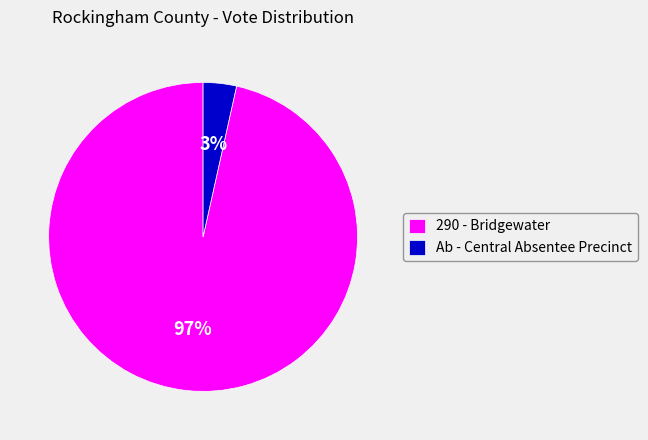

To the nearest percent, what percentage of the pie is Ab - Central Absentee Precinct?

3%